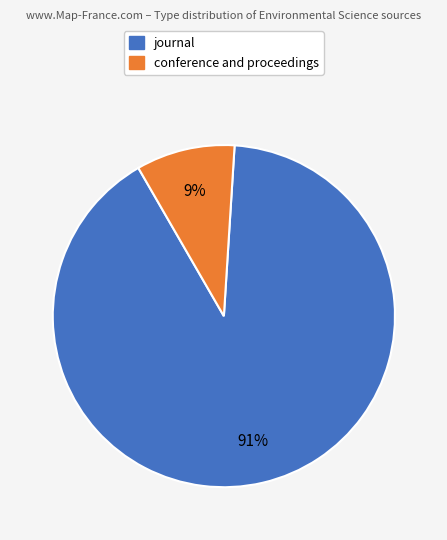

Does any single category account for the majority?

Yes